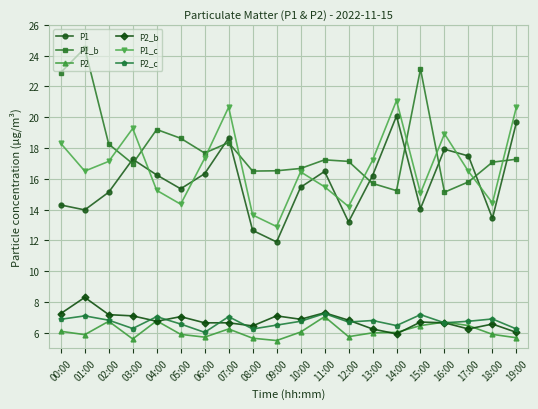

Which label corresponds to the largest value in the chart?

01:00